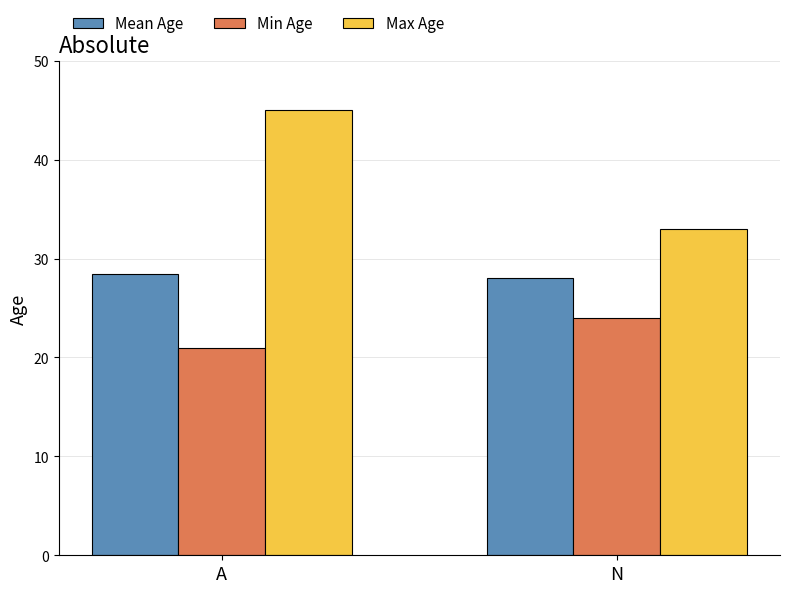

What is the label of the 1st bar from the left?

A